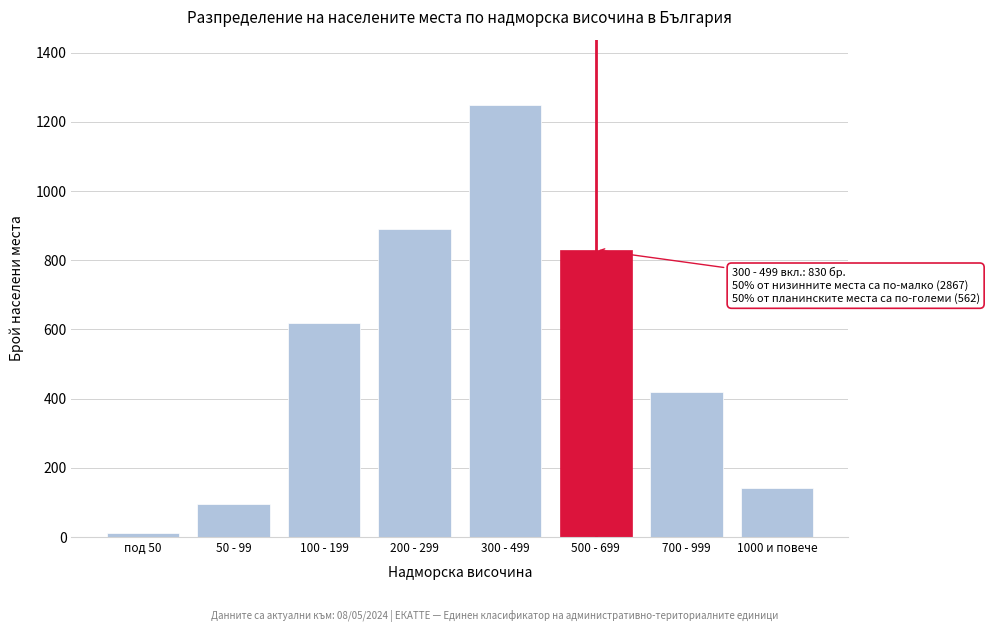

Reading left to right, what are all the values shown in this chart?

под 50=12	50 - 99=95	100 - 199=620	200 - 299=890	300 - 499=1250	500 - 699=830	700 - 999=420	1000 и повече=142